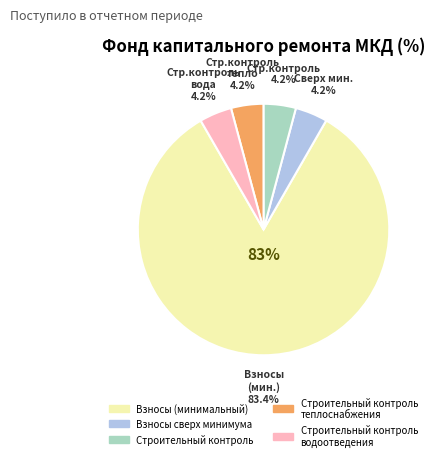

Does за счет минимального взноса account for over 50% of the chart?

Yes